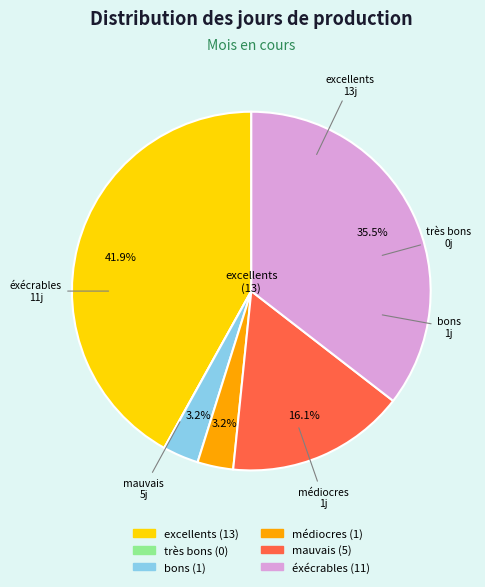

Rank the categories by value from highest to lowest.

nb jours excellents, nb jours éxécrables, nb jours mauvais, nb jours bons, nb jours médiocres, nb jours très bons